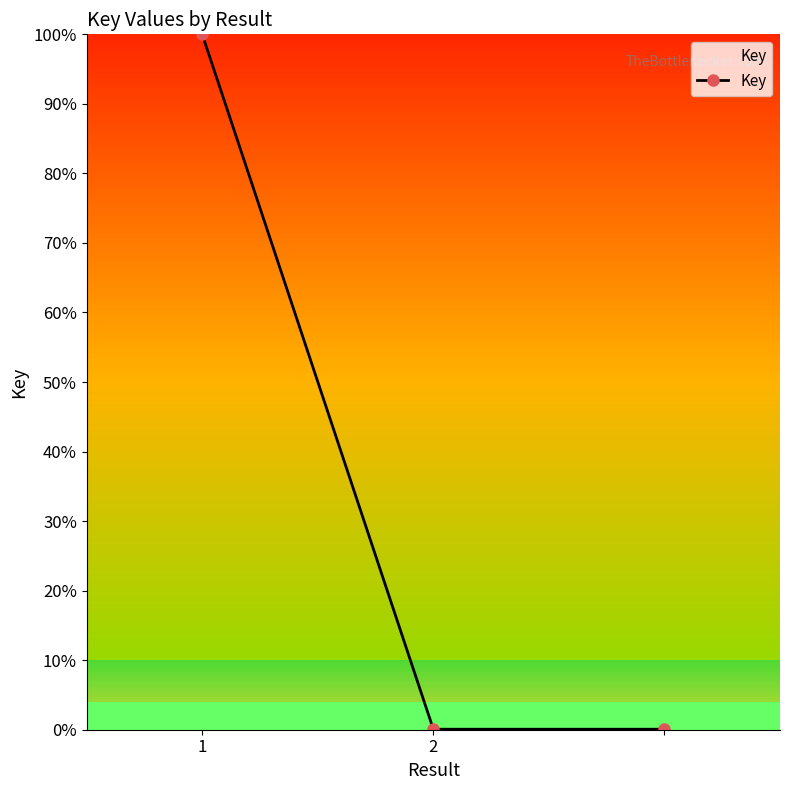

What is the difference between the maximum and minimum values?

99.9